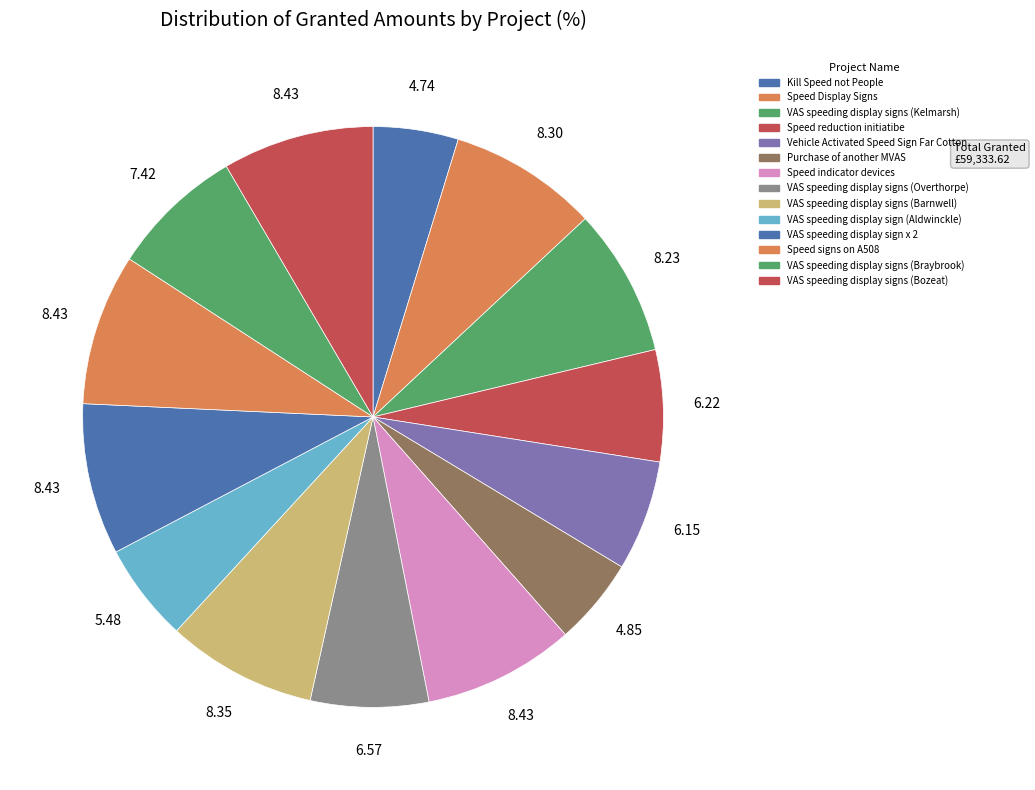

How many segments does this pie chart have?

14